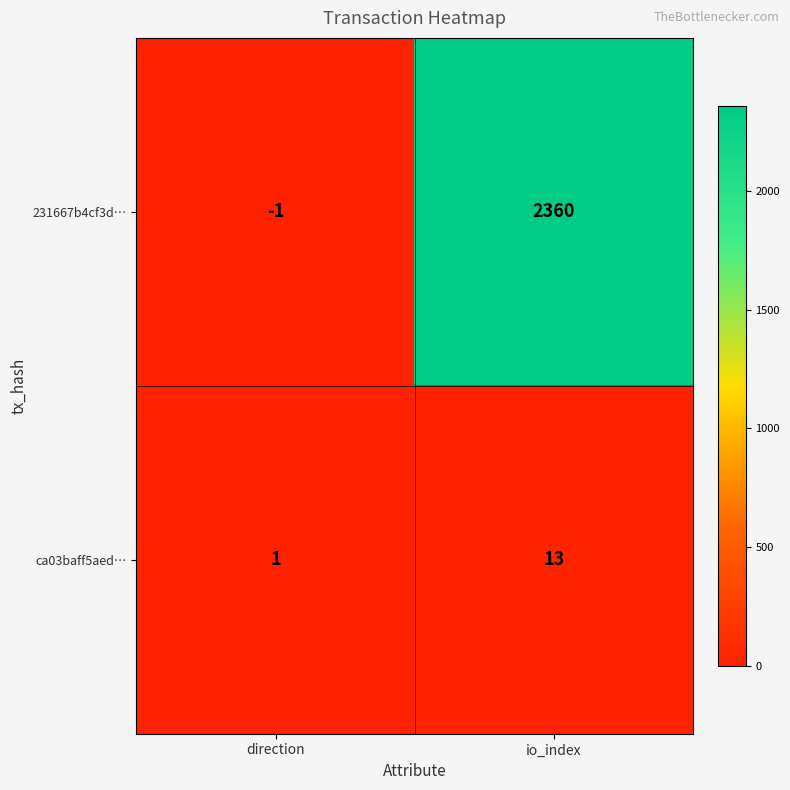

What is the sum of all ca03baff5aed… values?

14